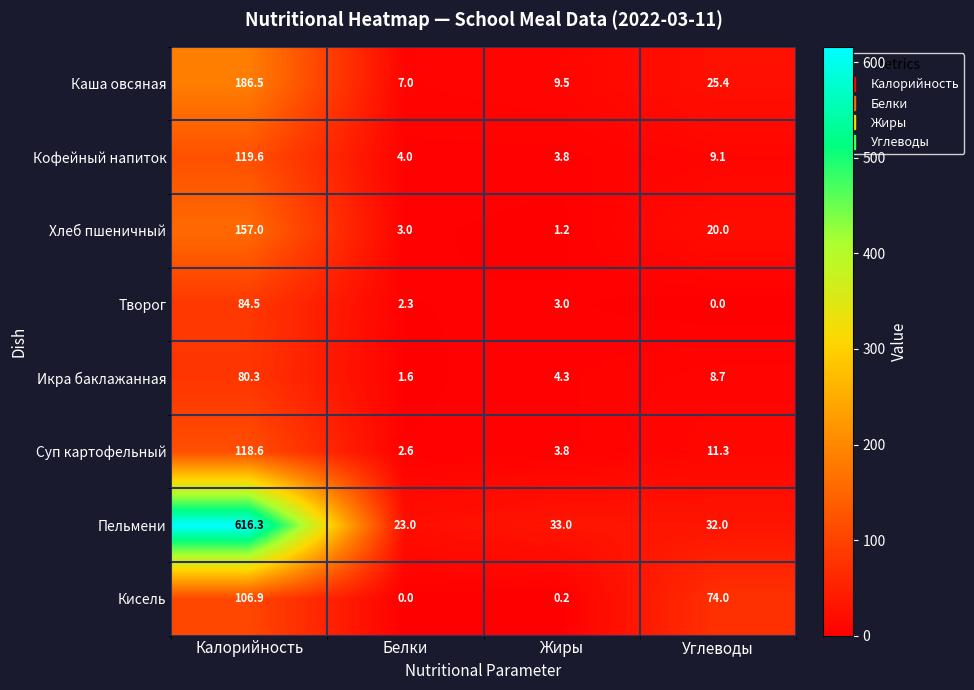

Rank the series by their maximum value, from highest to lowest.

Пельмени, Каша овсяная, Хлеб пшеничный, Кофейный напиток, Суп картофельный, Кисель, Творог, Икра баклажанная